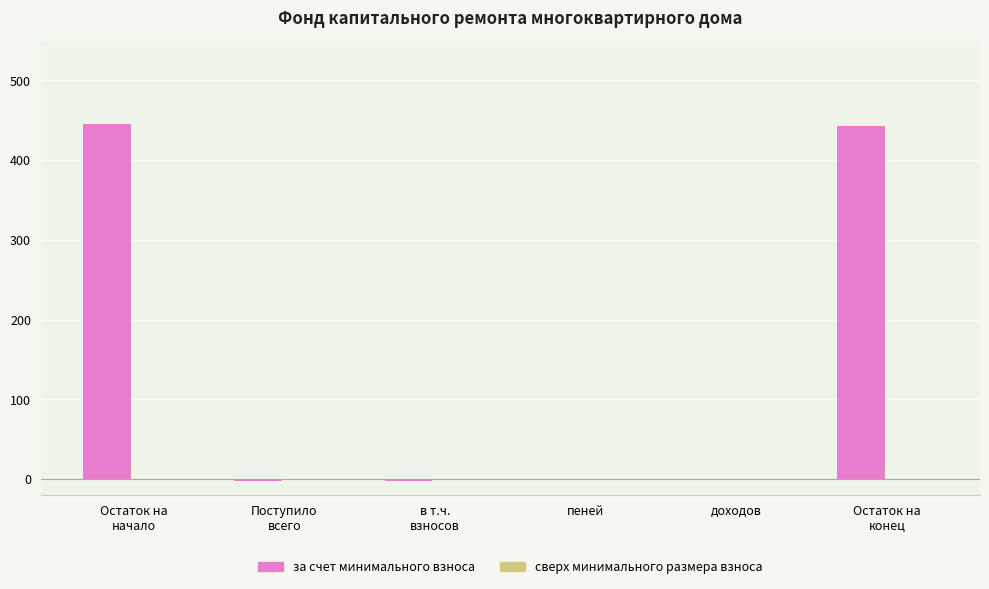

What is the greatest value displayed?

445.1